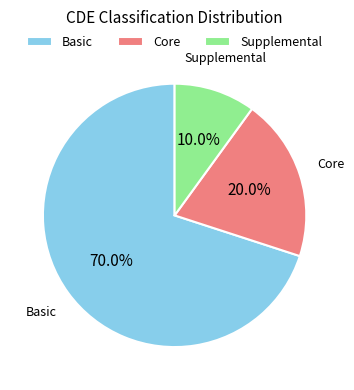

Between Core and Supplemental, which is larger?

Core